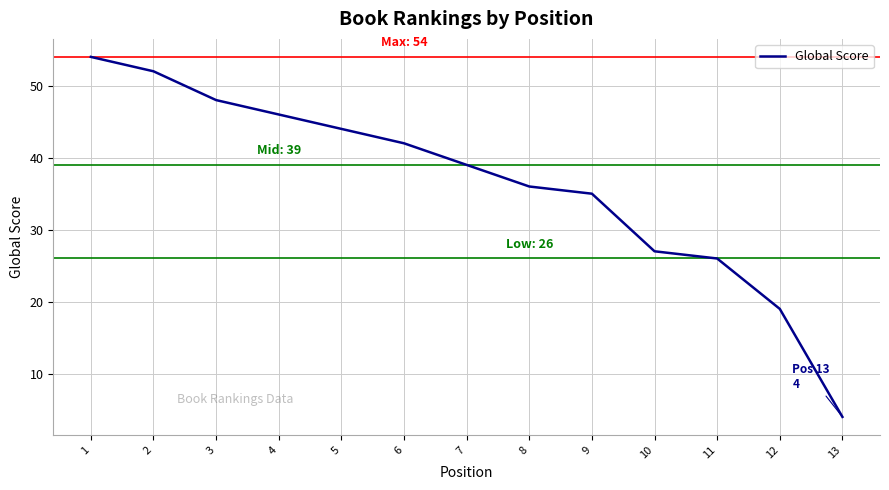

What is the ratio of the value at 13 to the value at 10?

0.1